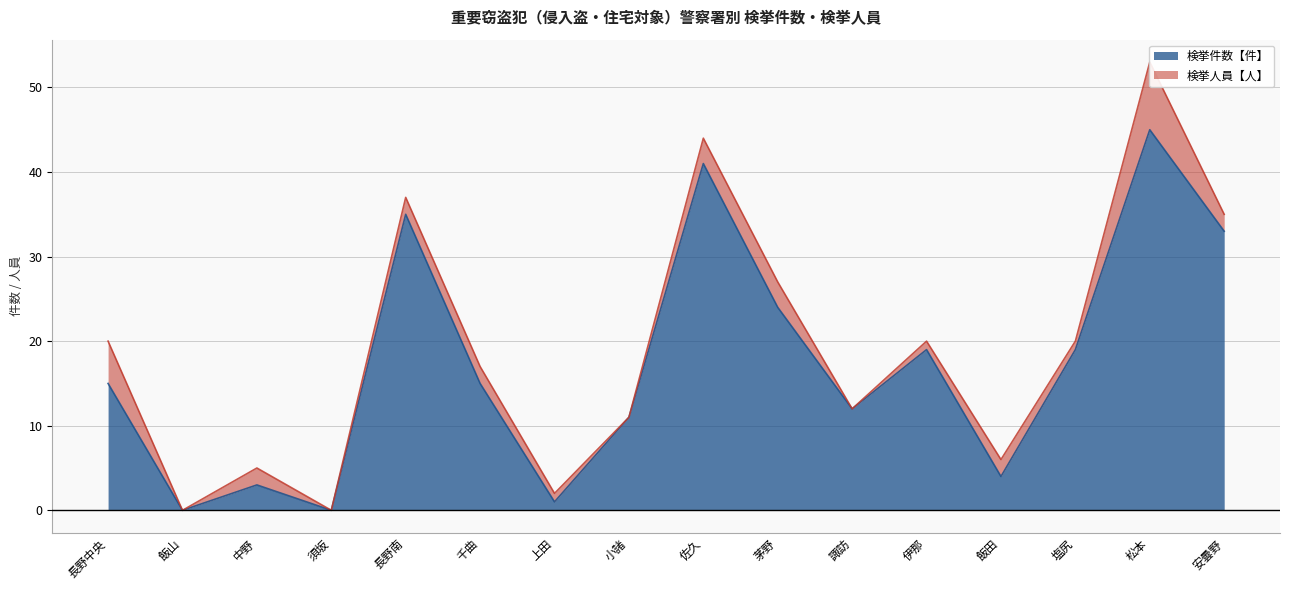

Which category has the lowest value across all series?

飯山